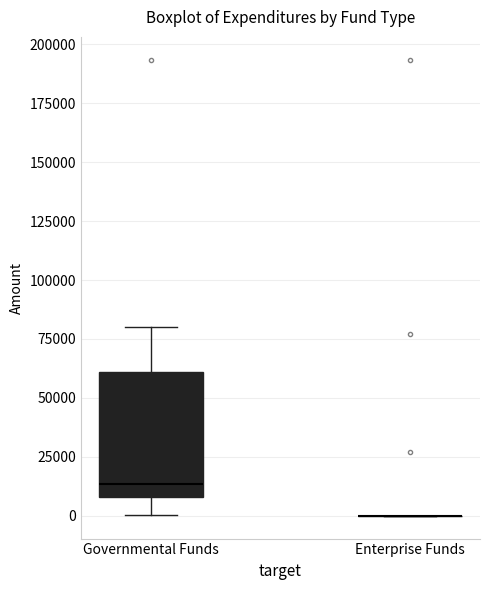

Comparing the boxes themselves (not the whiskers), which one is the tallest?

Governmental Funds